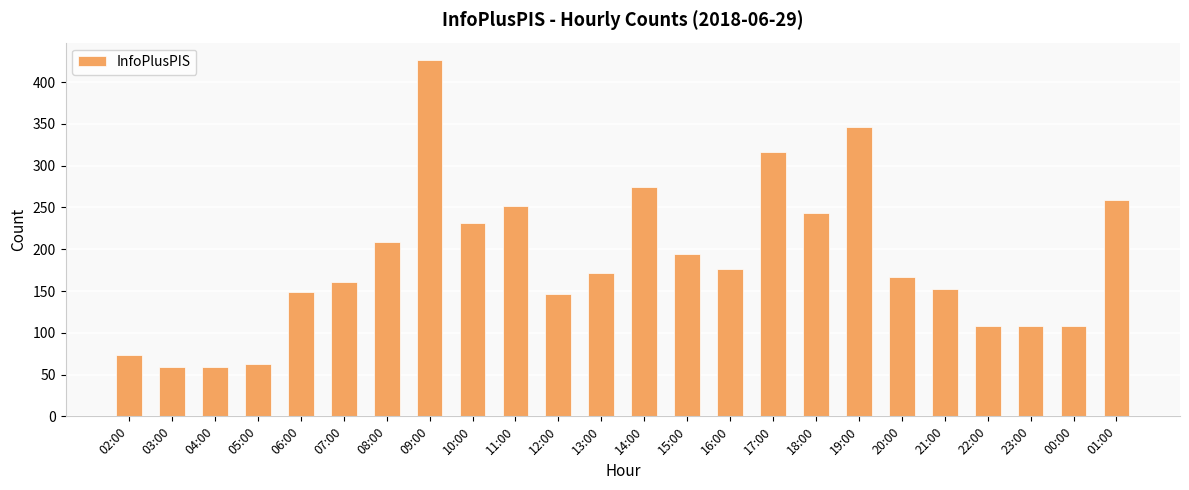

Approximately how many times larger is the value at 01:00 compared to 12:00?

1.8